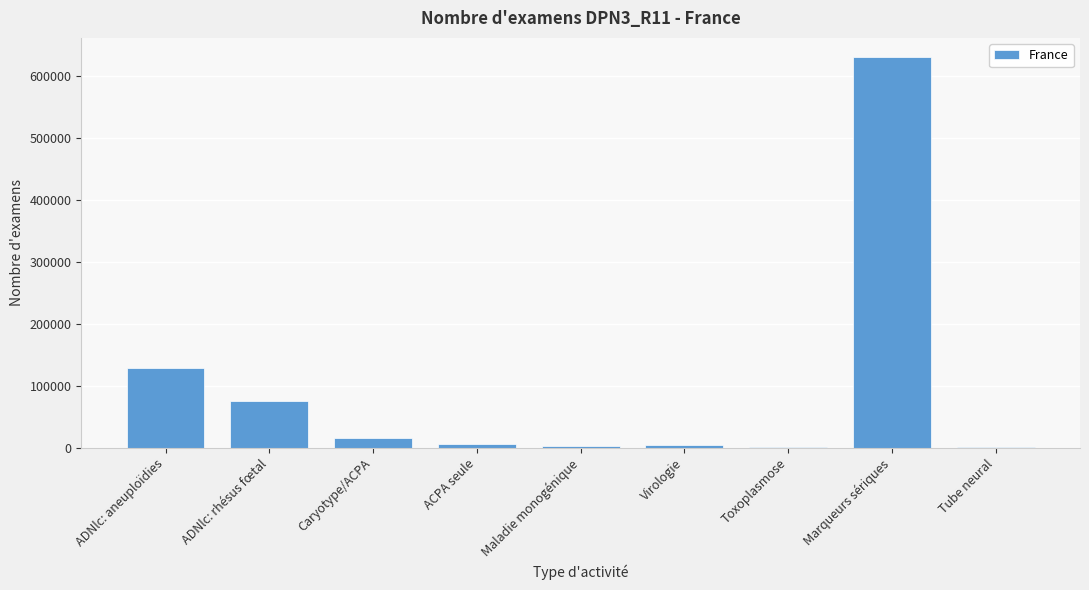

Which category has the highest value across all series?

Marqueurs sériques